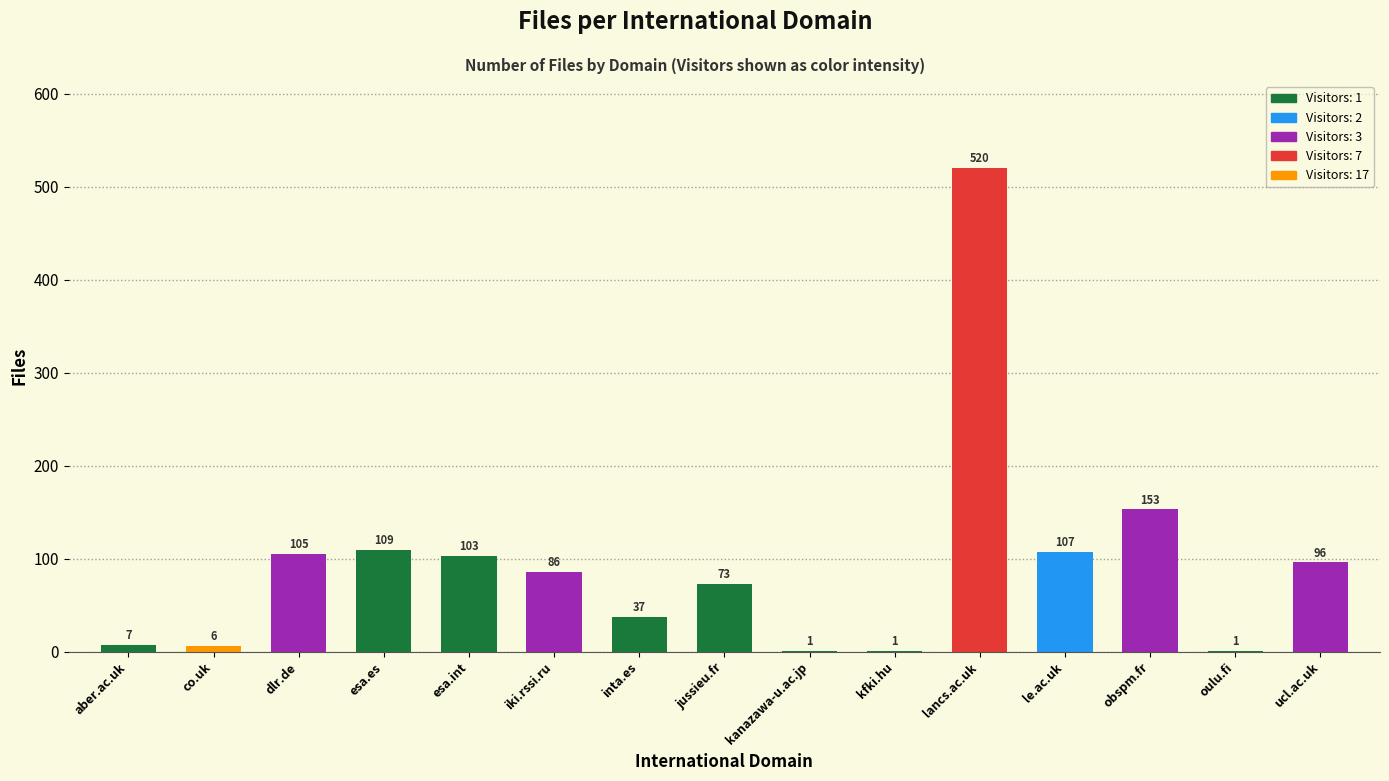

Reading left to right, what are all the values shown in this chart?

7	6	105	109	103	86	37	73	1	1	520	107	153	1	96